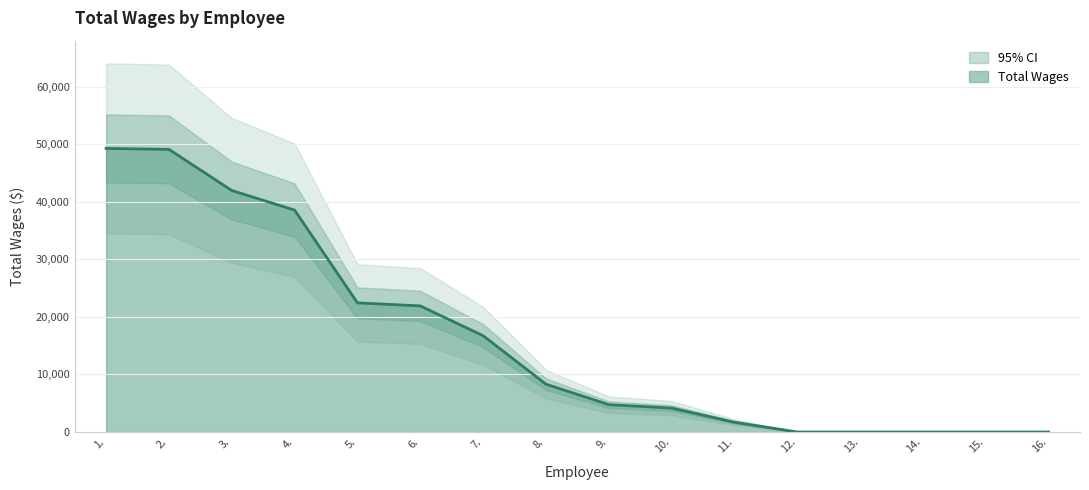

What is the label of the 1st point from the right?

16.